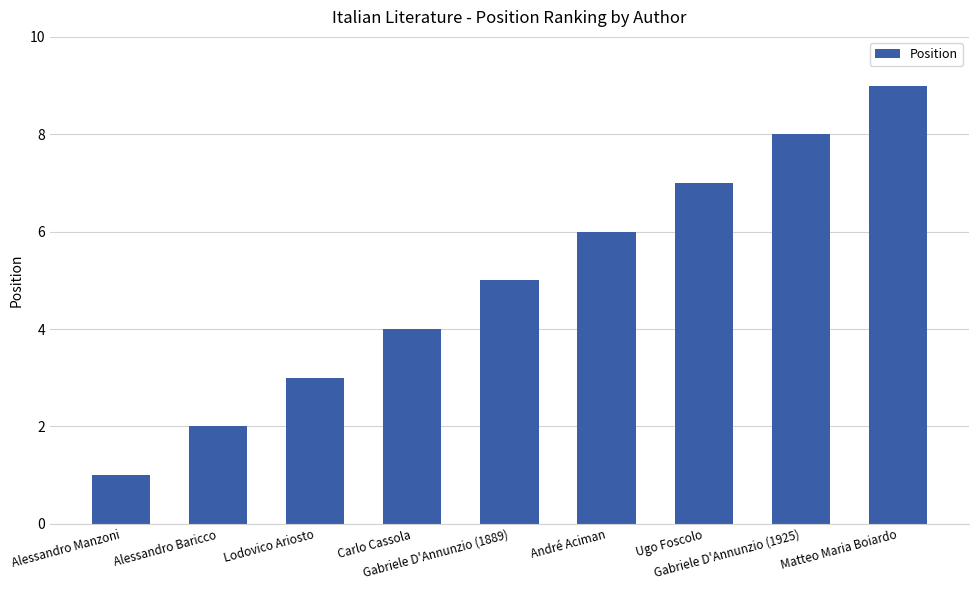

What is the ratio of the value at Lodovico Ariosto to the value at André Aciman?

0.5